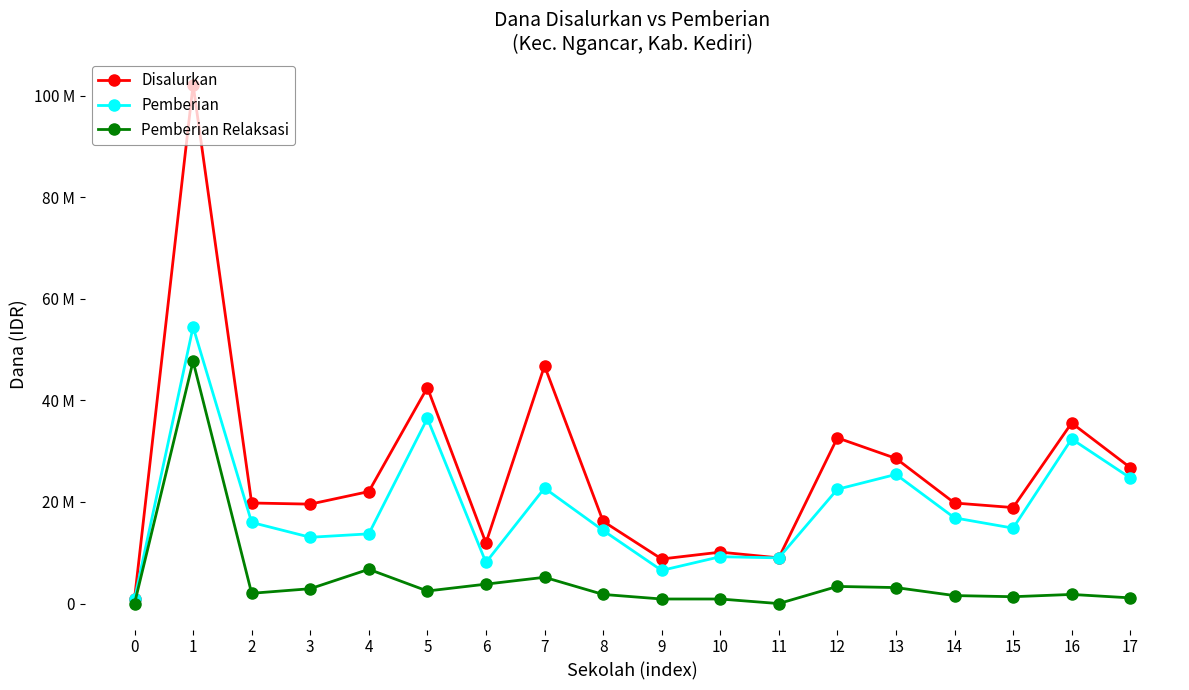

Does the chart have visible grid lines?

No